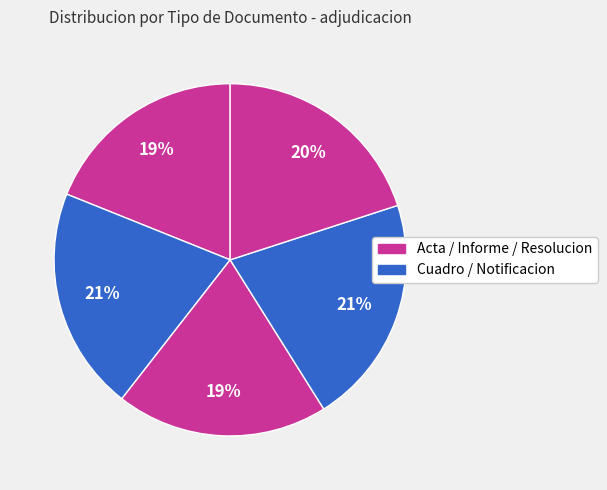

How many slices are in this pie chart?

5